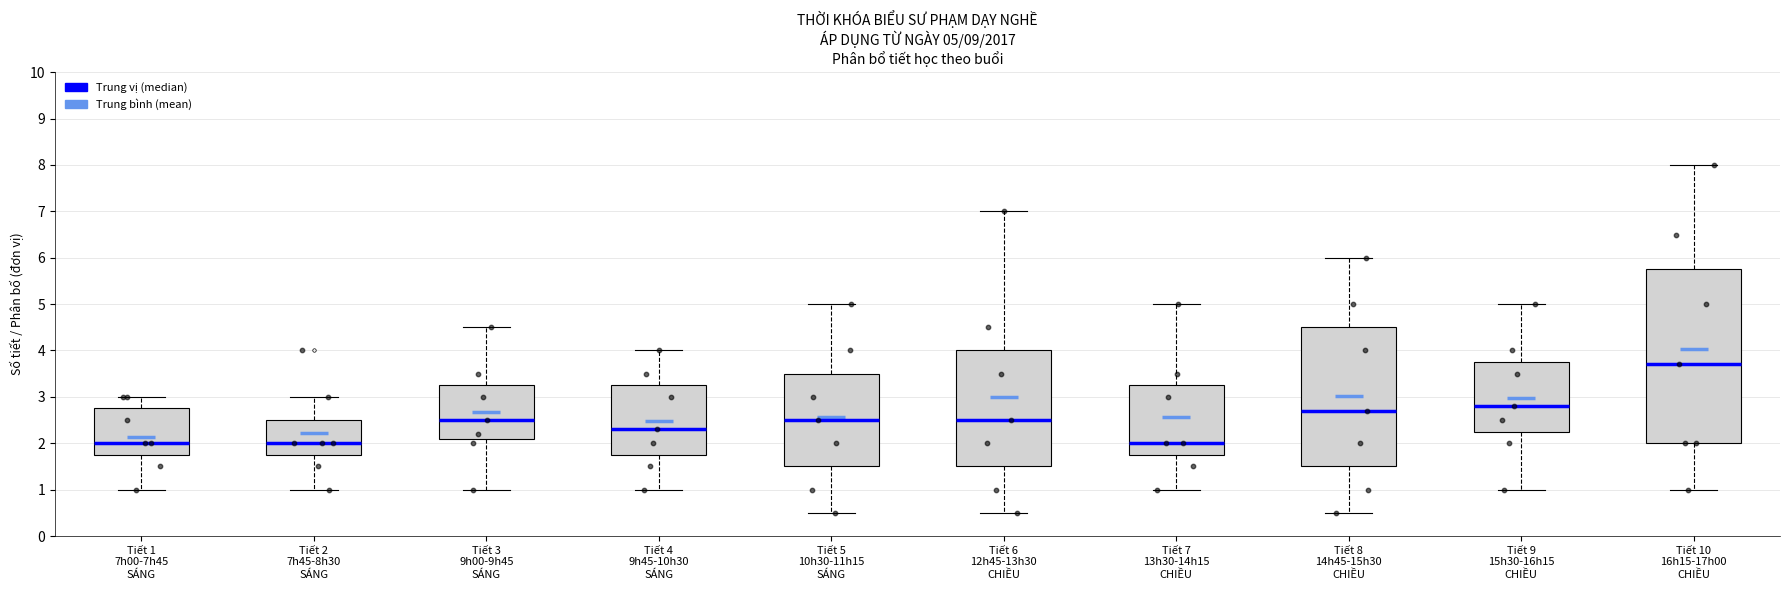

Which box is the tallest, from its lower edge to its upper edge?

Tiết 10 16h15-17h00 CHIỀU